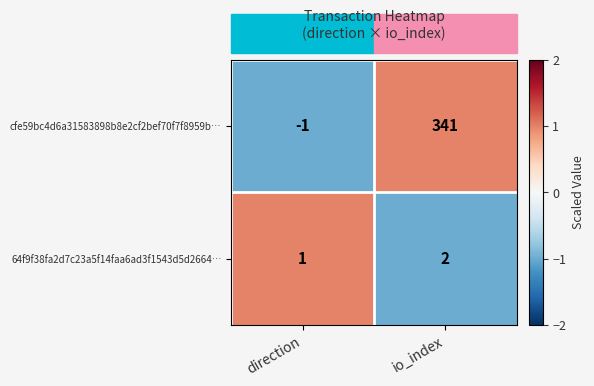

Which label corresponds to the smallest value in the chart?

direction